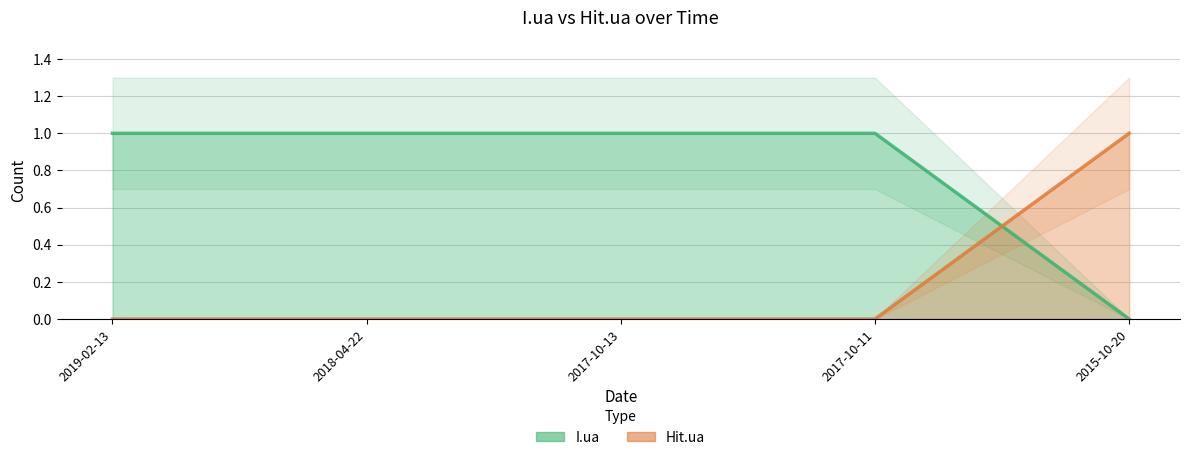

At 2019-02-13, list the series in order from smallest to largest.

Hit.ua, I.ua